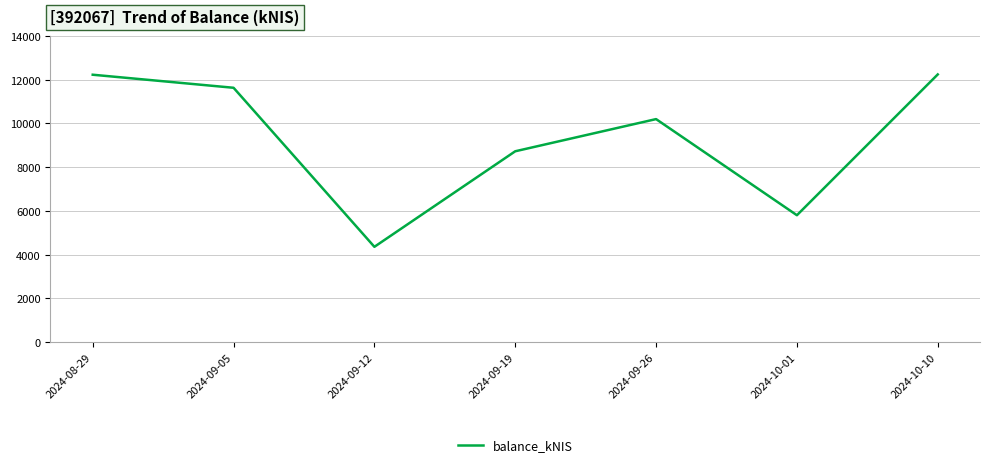

What is the ratio of the value at 2024-10-01 to the value at 2024-09-19?

0.7